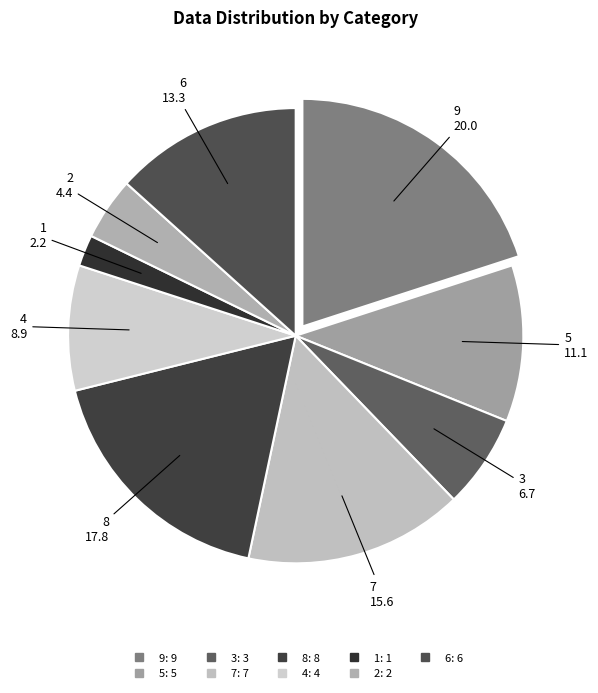

Which category has the smallest portion of the pie?

1